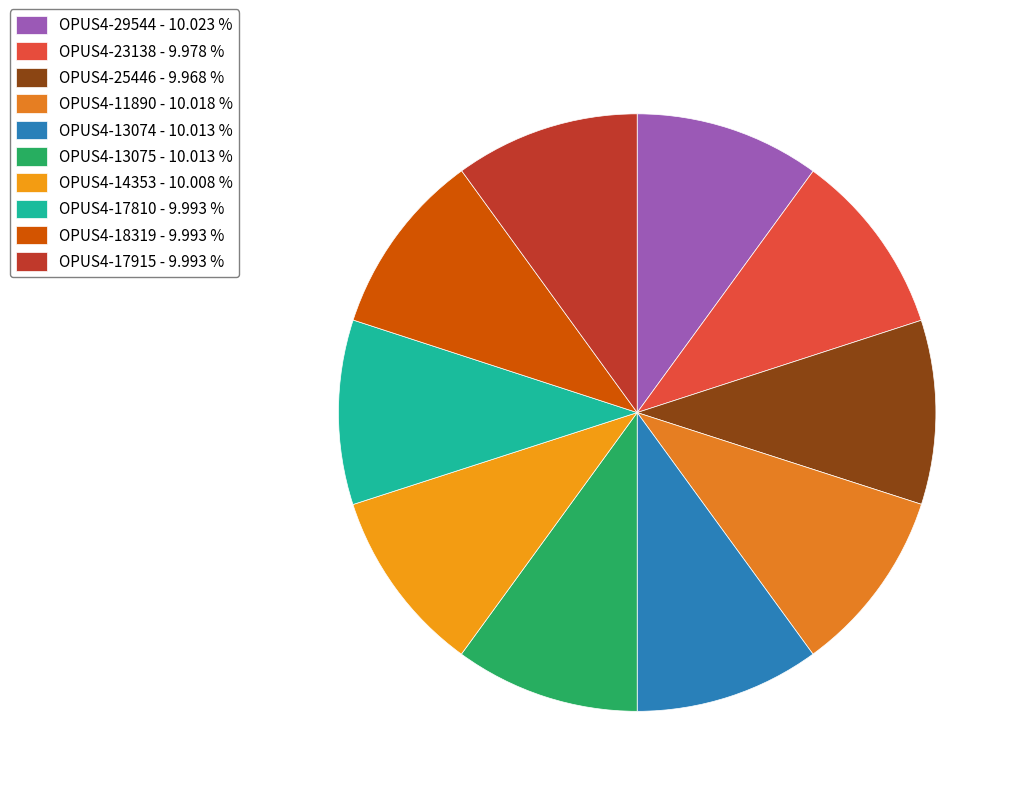

True or false: OPUS4-18319 accounts for 23% of the total.

False